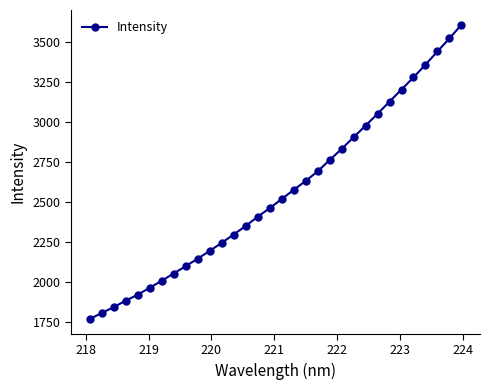

What is the value of the 20th point from the left?

2692.3